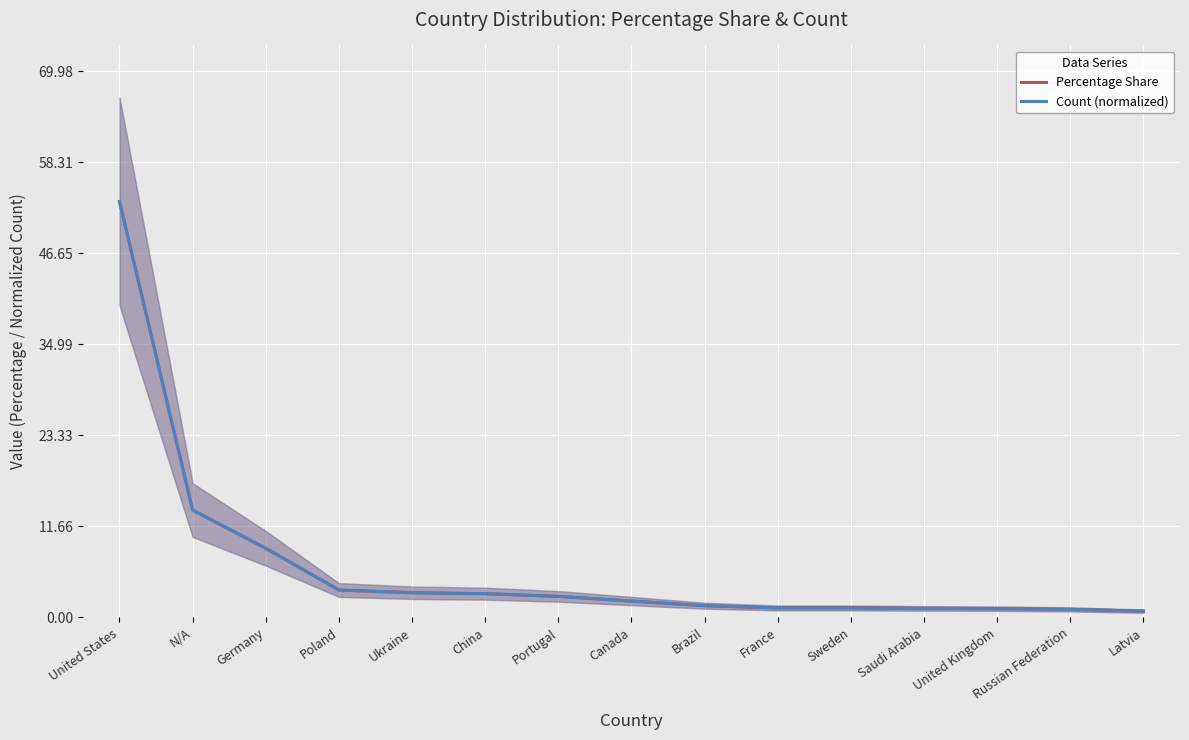

True or false: Count (normalized) and Percentage Share cross at least once.

False